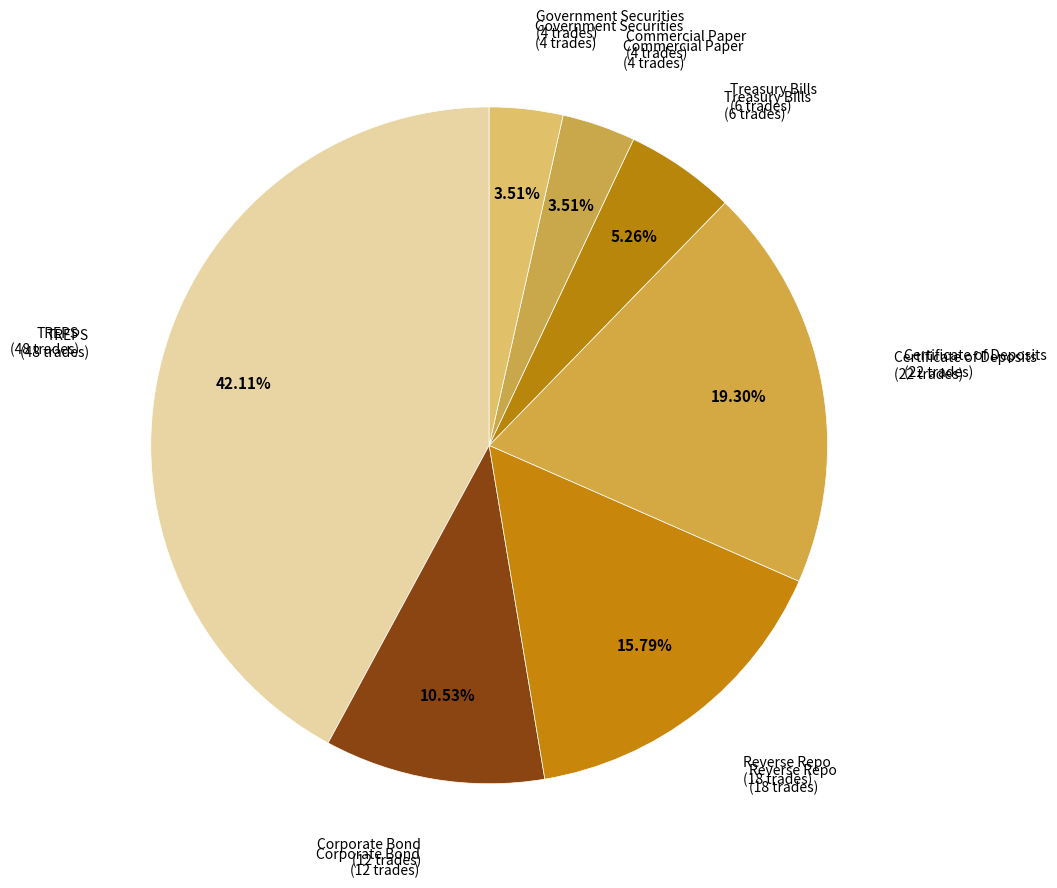

Which slice is the smallest?

Commercial Paper